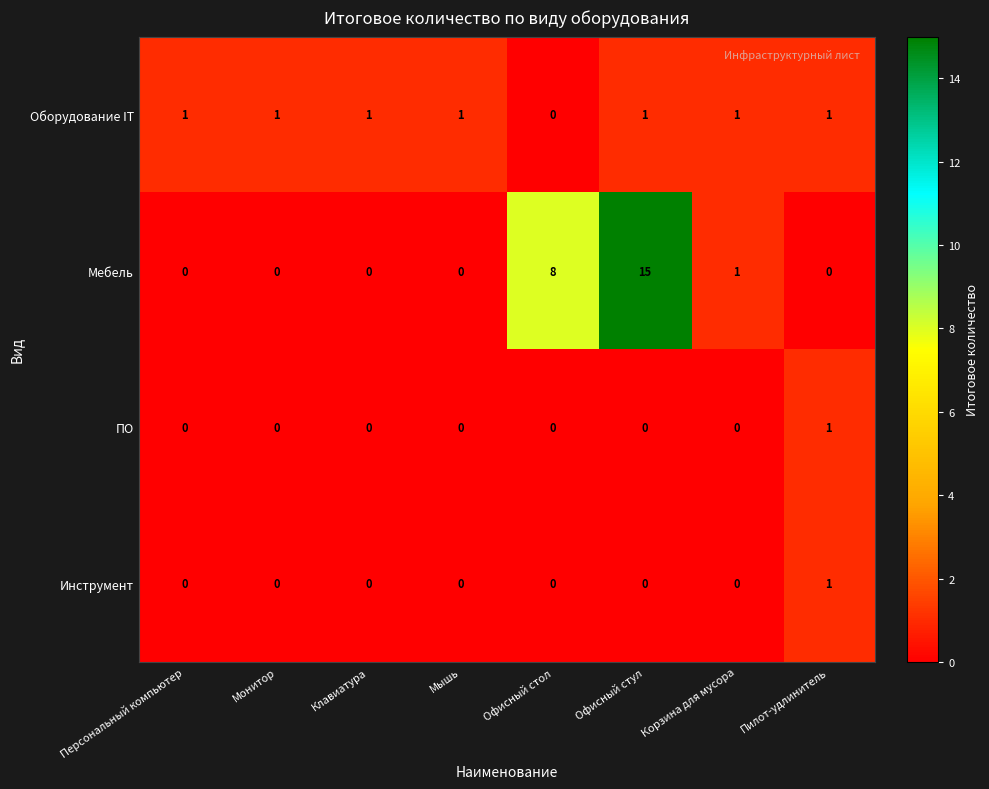

Is the value of ПО at Корзина для мусора greater than the value of Оборудование IT at Монитор?

No